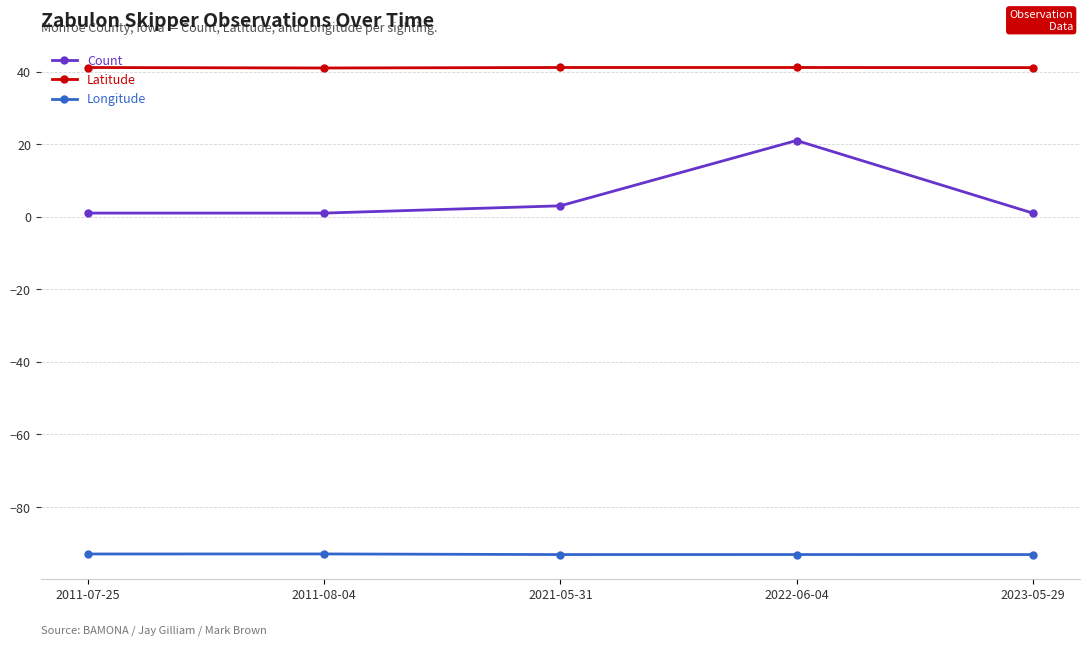

List the series in order of their overall mean, lowest first.

Longitude, Count, Latitude